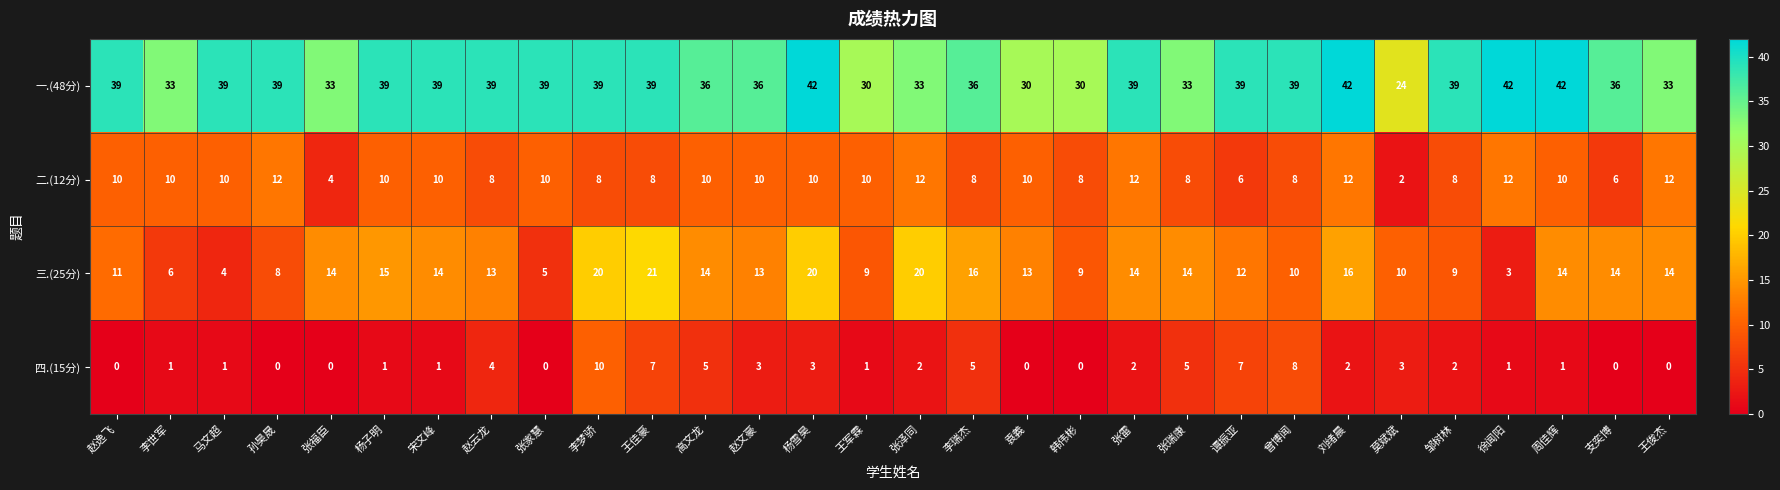

What is the approximate value of 二.(12分) at 张瑞康?

8